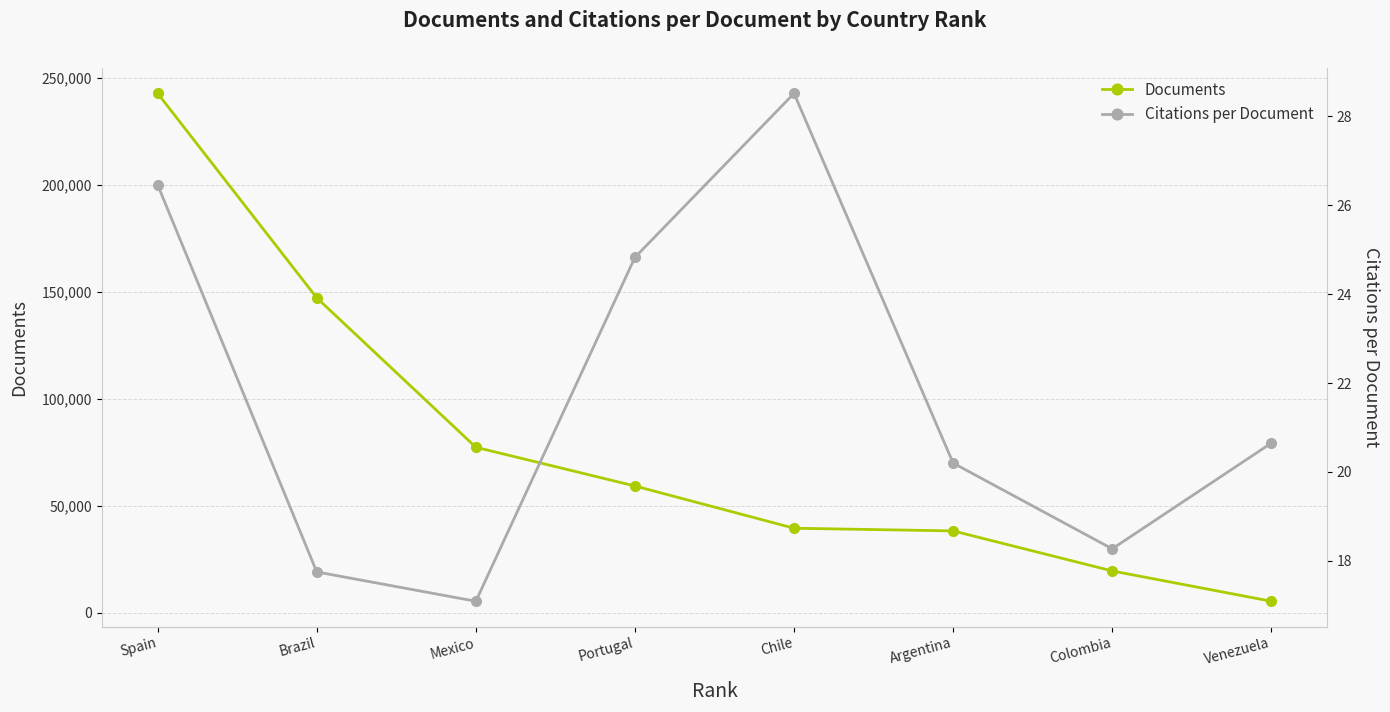

Which series has the largest range (max minus min)?

Documents